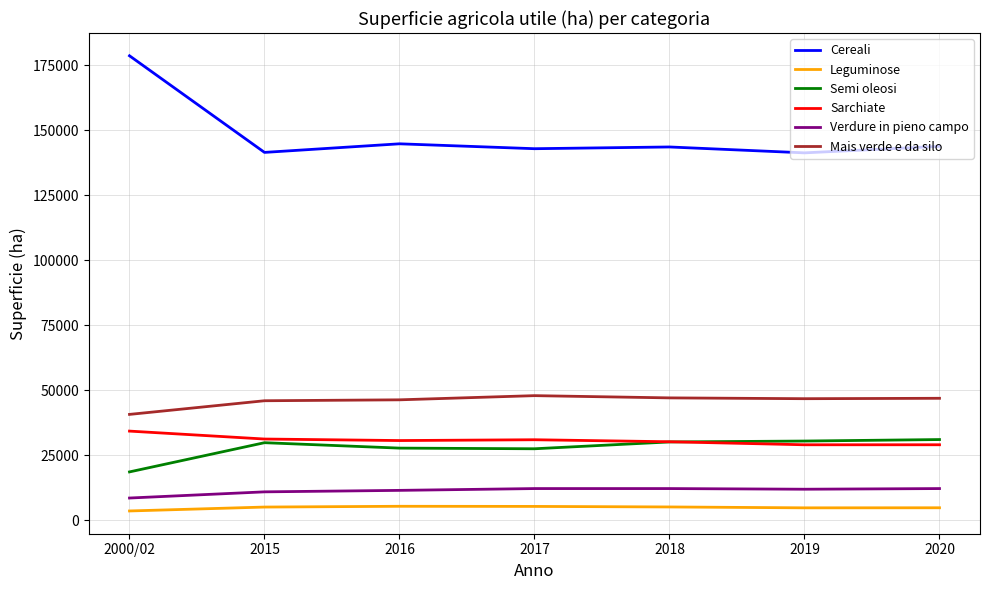

Which series has the largest range (max minus min)?

Cereali